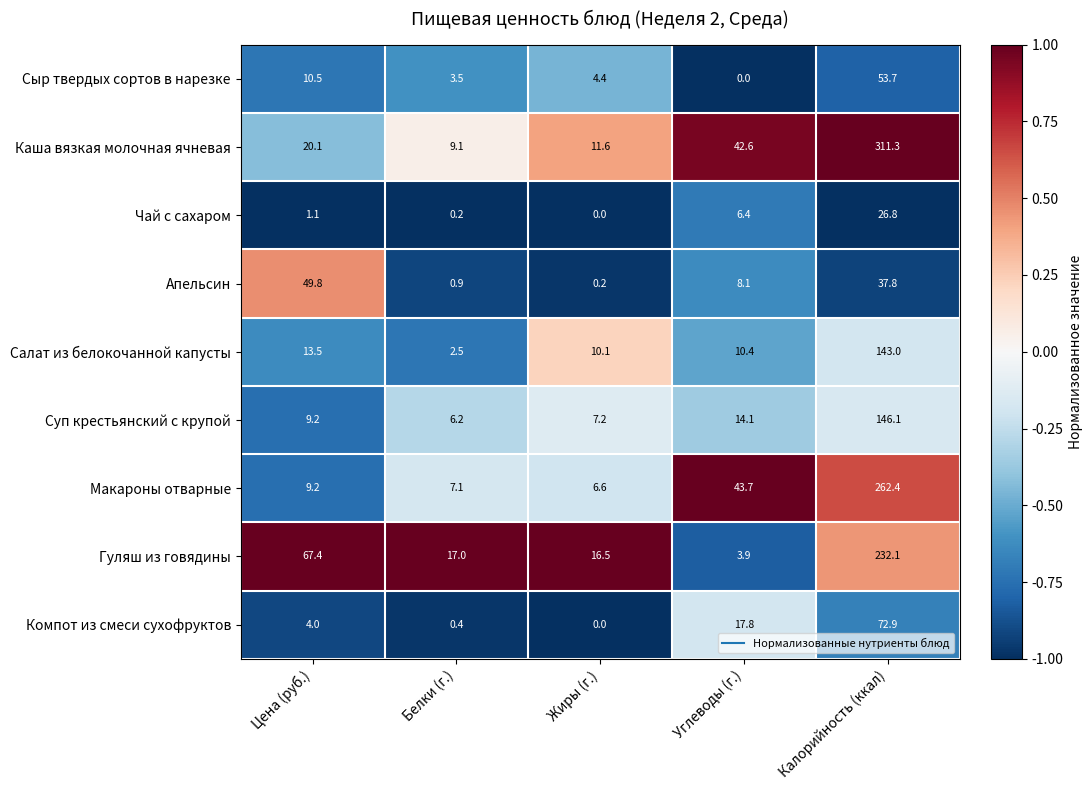

What is the difference between the highest and lowest values at Калорийность (ккал)?

284.5